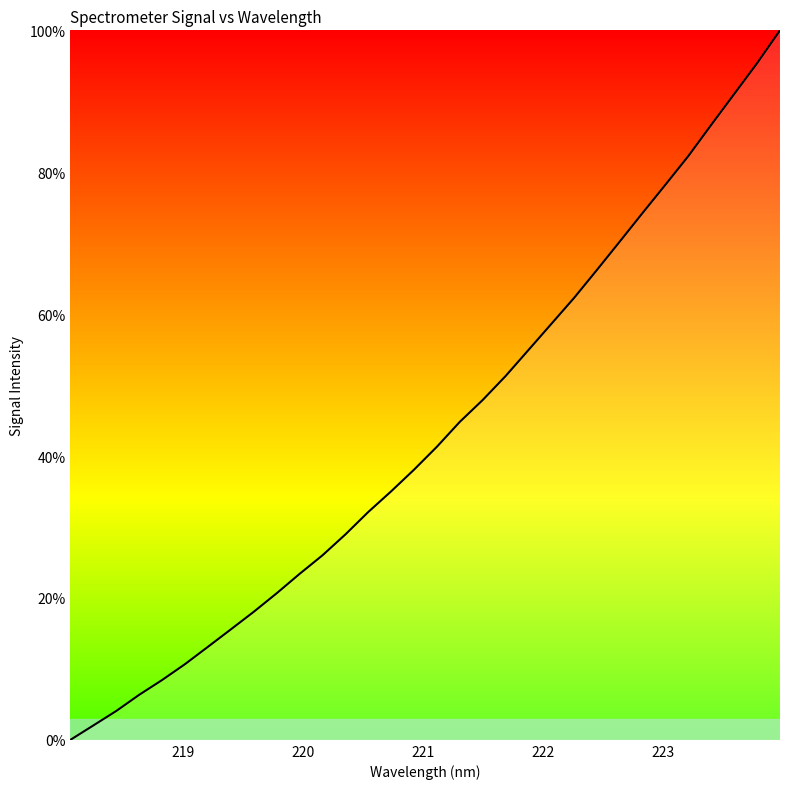

Does the chart display data point markers on the line(s)?

No